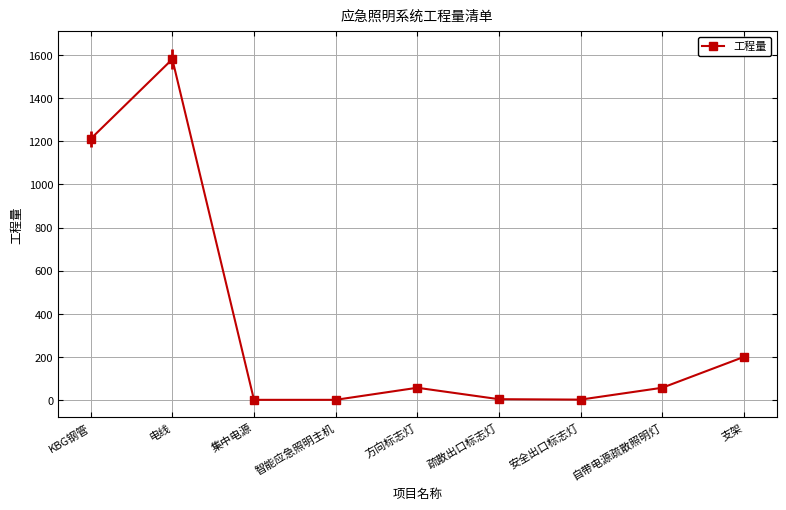

Between 支架 and KBG钢管, which is larger?

KBG钢管